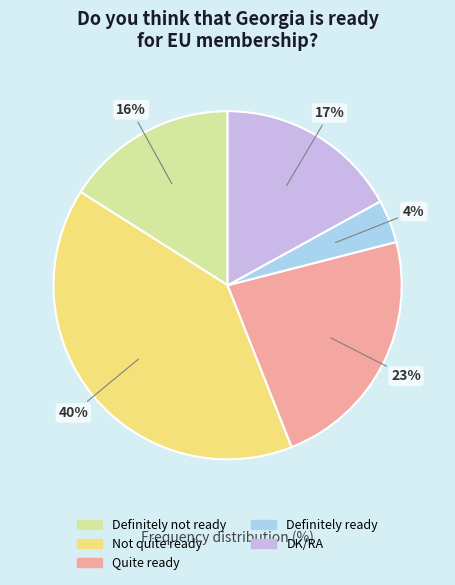

Does DK/RA account for over 50% of the chart?

No